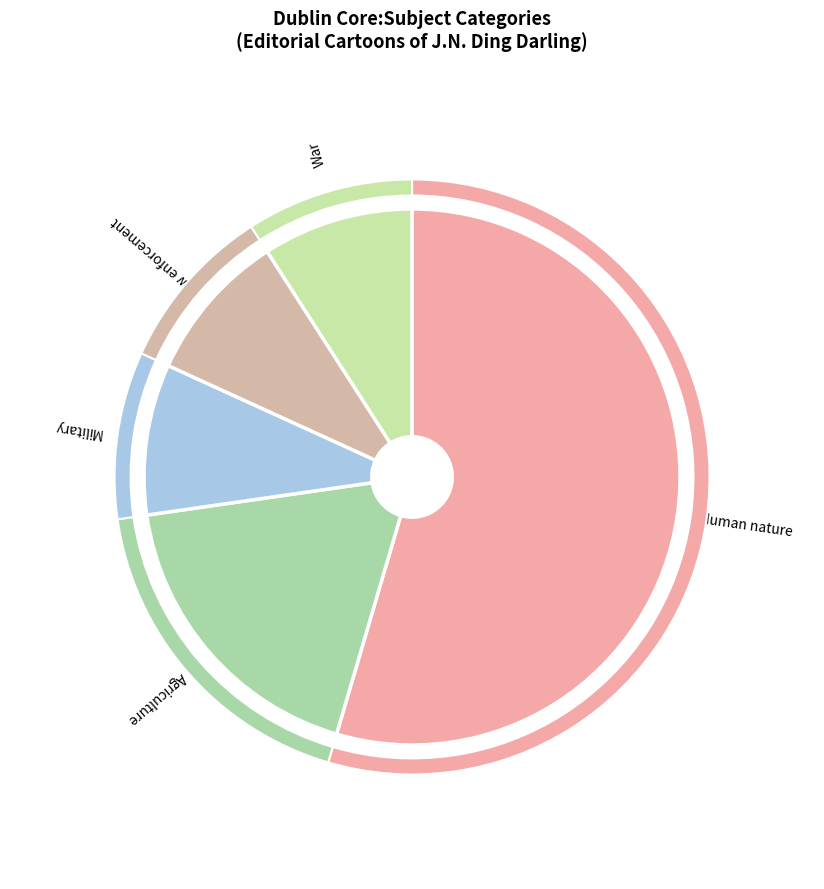

Rank the categories by value from highest to lowest.

Human nature, Agriculture, Military, Law enforcement, War